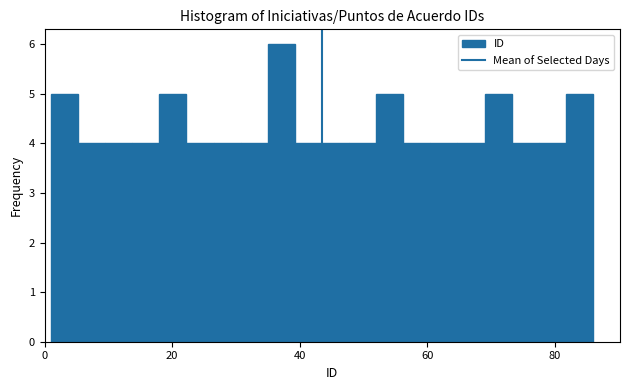

Around what value on the x-axis is the tallest bar? Give the approximate position of its centre, as read against the axis.

38